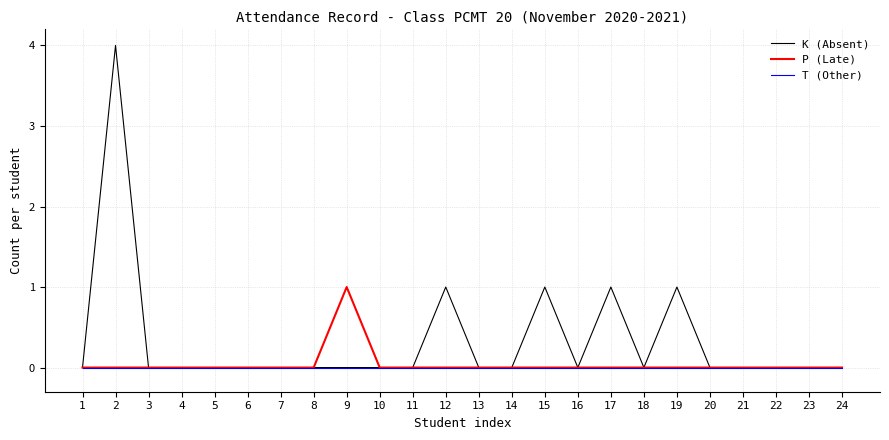

At which category is the sum across all series the highest?

2